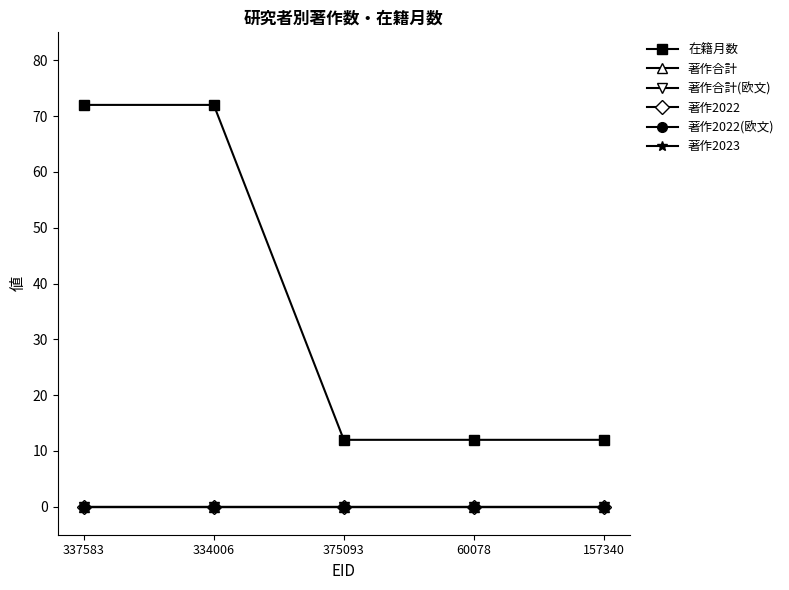

Which series has the largest range (max minus min)?

在籍月数